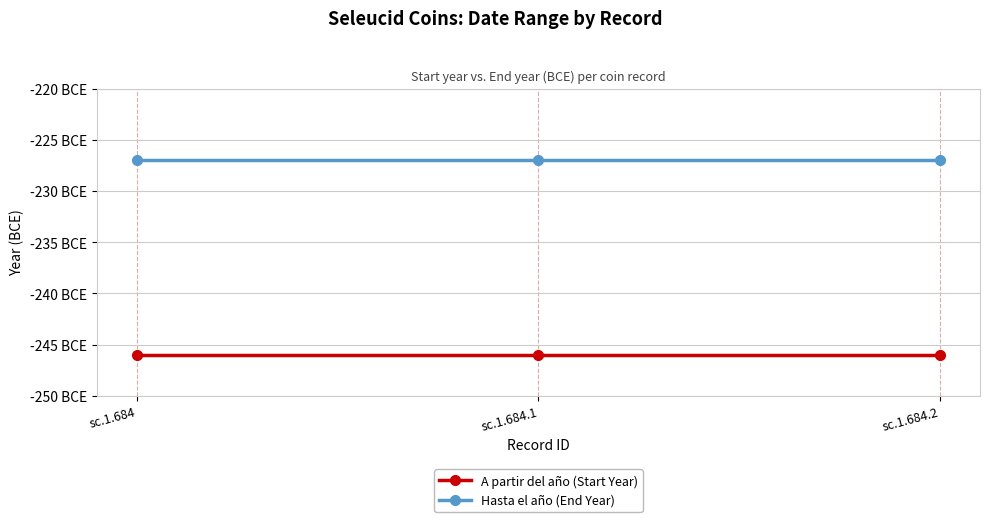

Reading left to right, list all the values displayed in this chart.

A partir del año (Start Year): -246	-246	-246
Hasta el año (End Year): -227	-227	-227